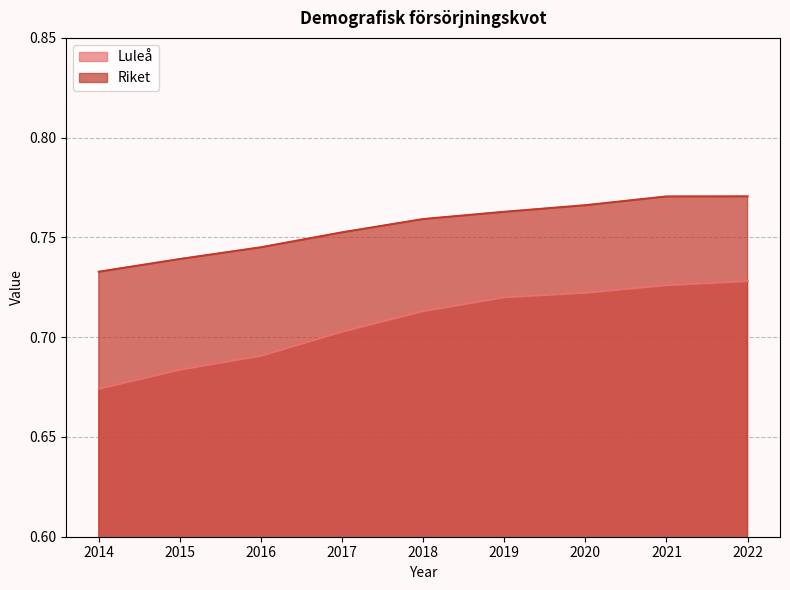

How many distinct data groups are displayed?

2